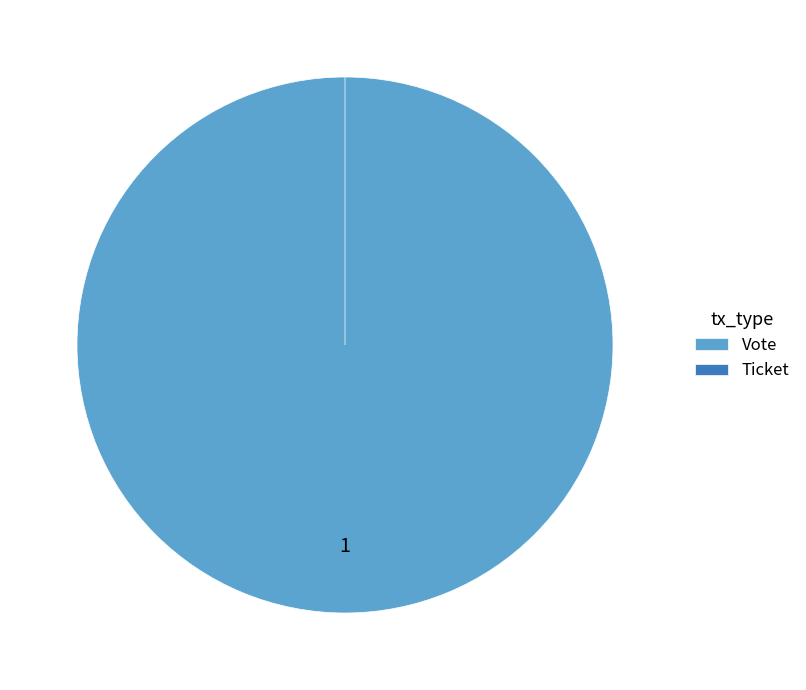

To the nearest percent, what is the average slice percentage?

50%